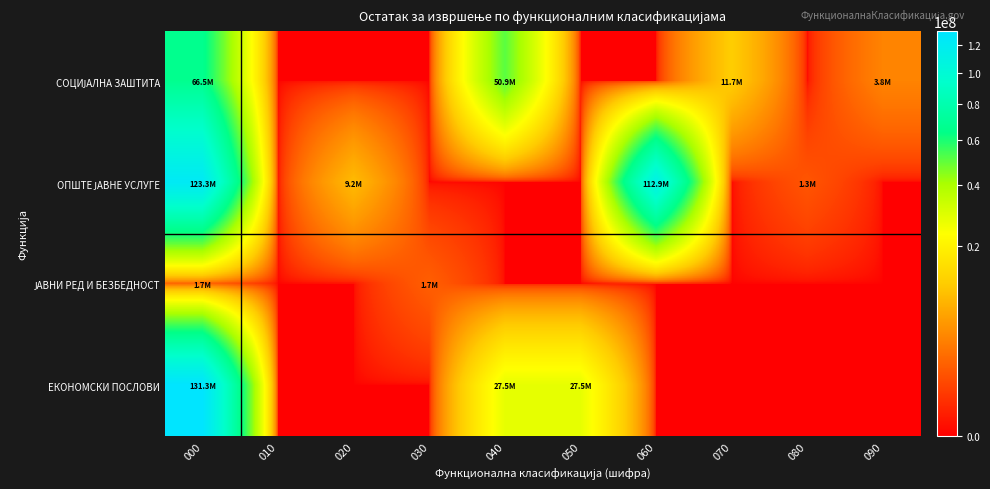

What is the greatest value displayed?

131331154.2